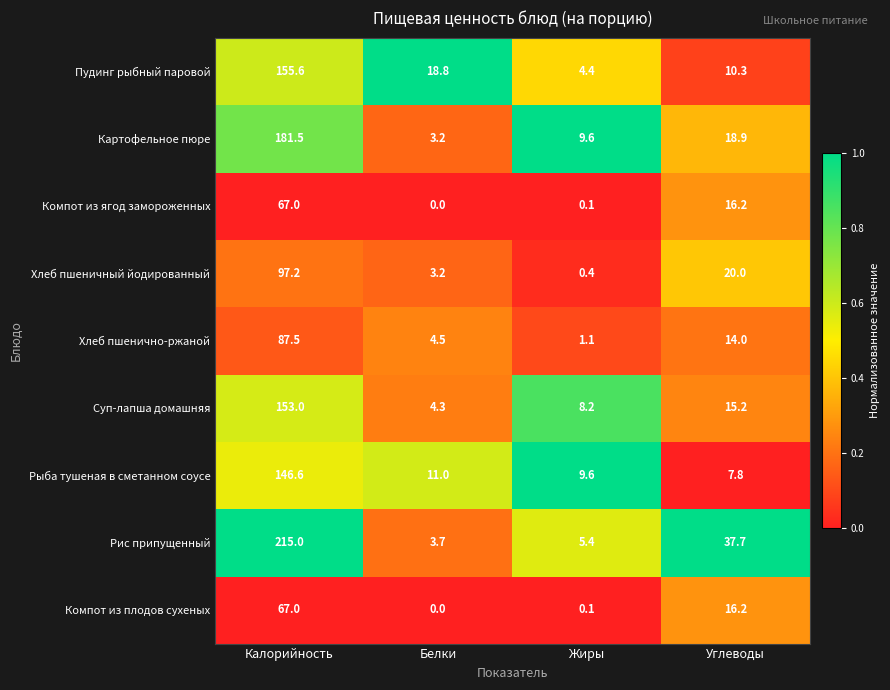

Which category has the highest value in the Рыба тушеная в сметанном соусе series?

Калорийность